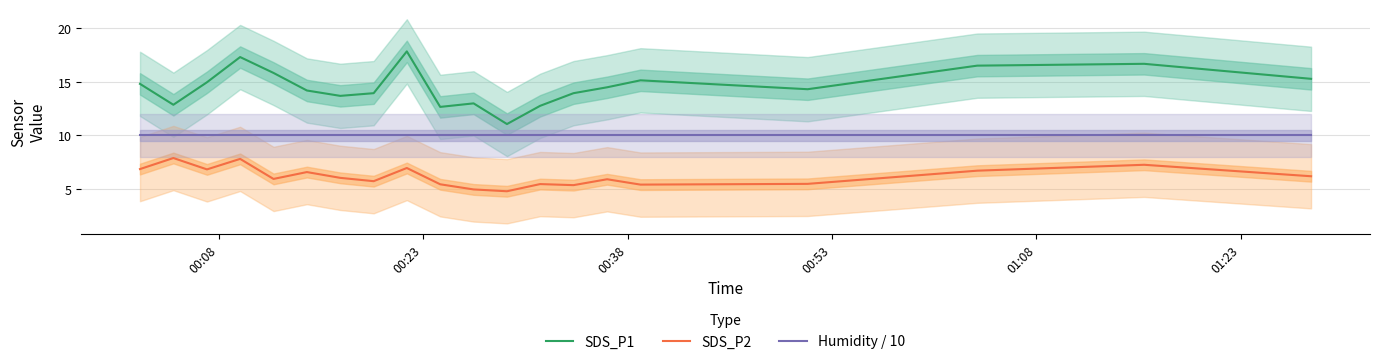

True or false: SDS_P1 and SDS_P2 cross at least once.

False